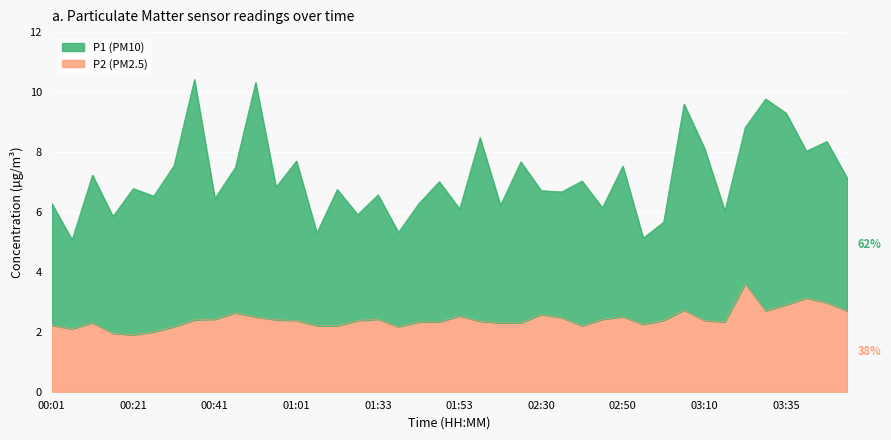

What is the minimum value shown in the chart?

1.9